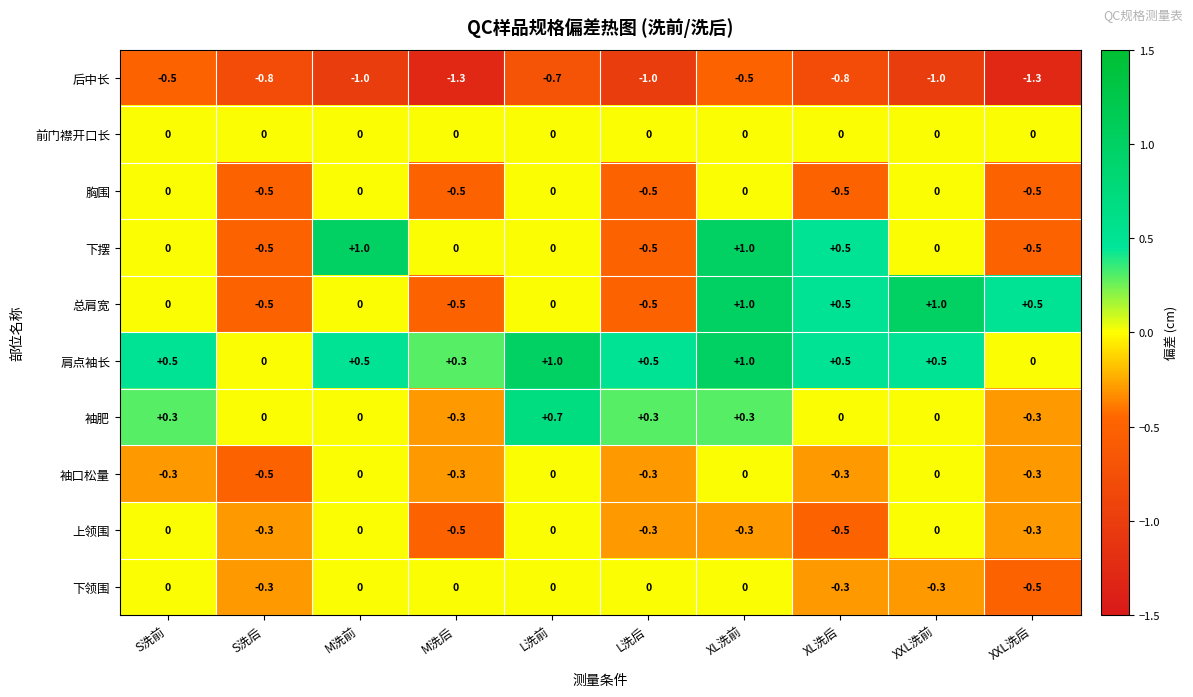

What value does the 袖肥 series have at S洗前?

0.3